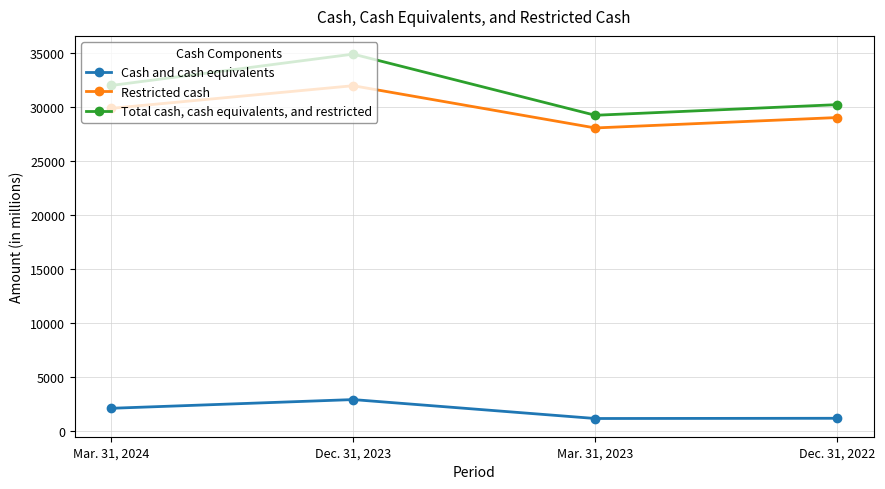

True or false: Total cash, cash equivalents, and restricted and Cash and cash equivalents intersect in this chart.

False